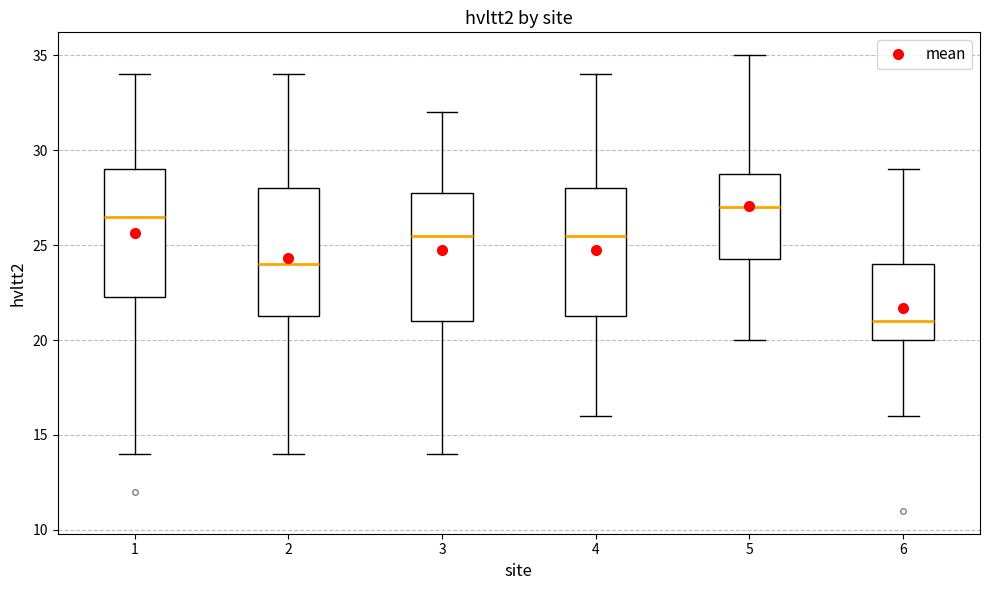

Which box has the highest median line?

5